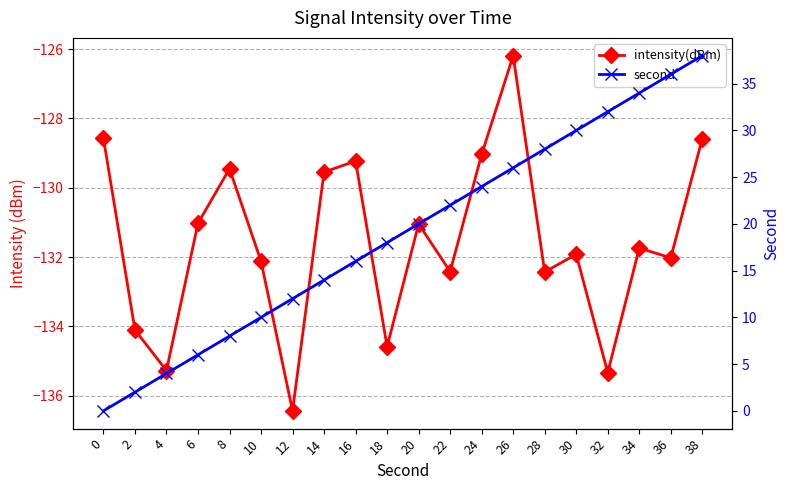

True or false: intensity(dBm) and second intersect in this chart.

False